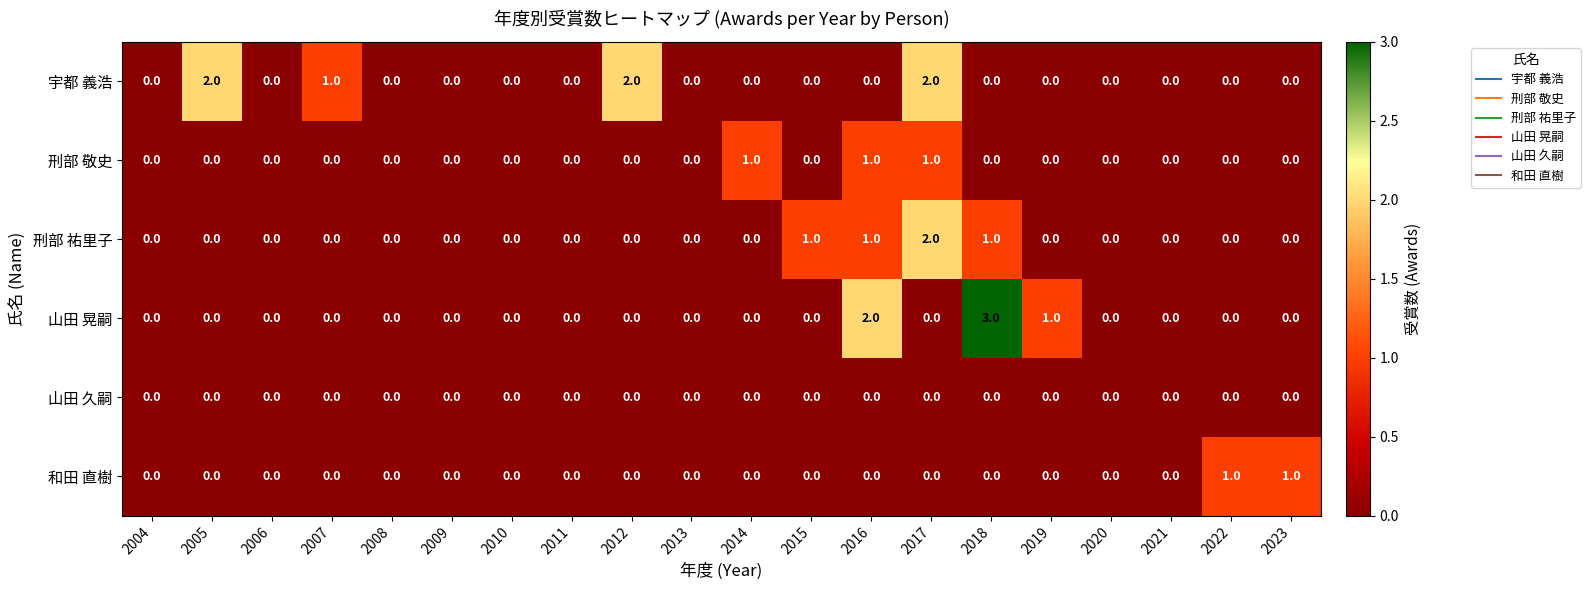

What is the sum of the 山田 晃嗣 values at 2010 and 2018?

3